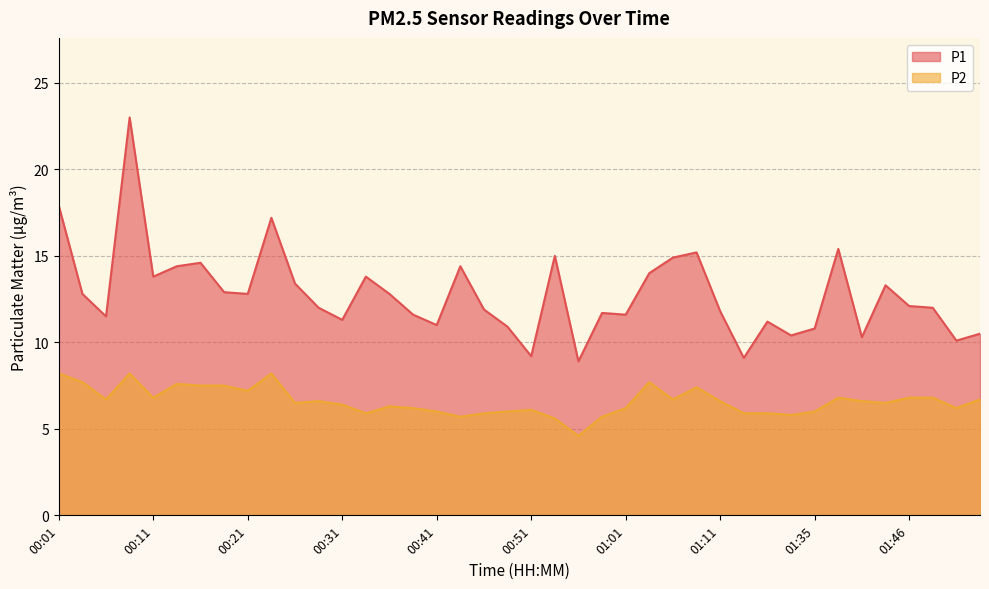

Between 00:03 and 00:11, which is larger?

00:11